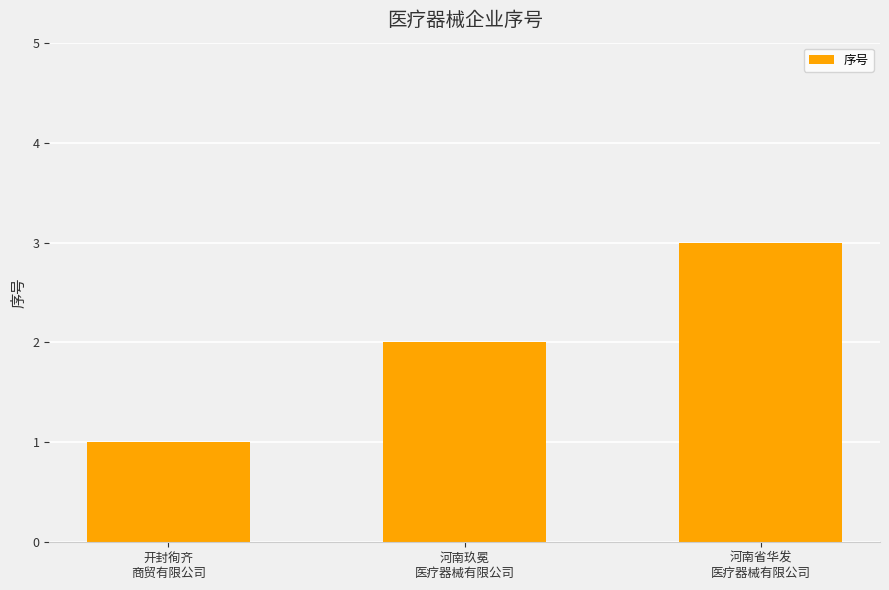

What is the average value?

2